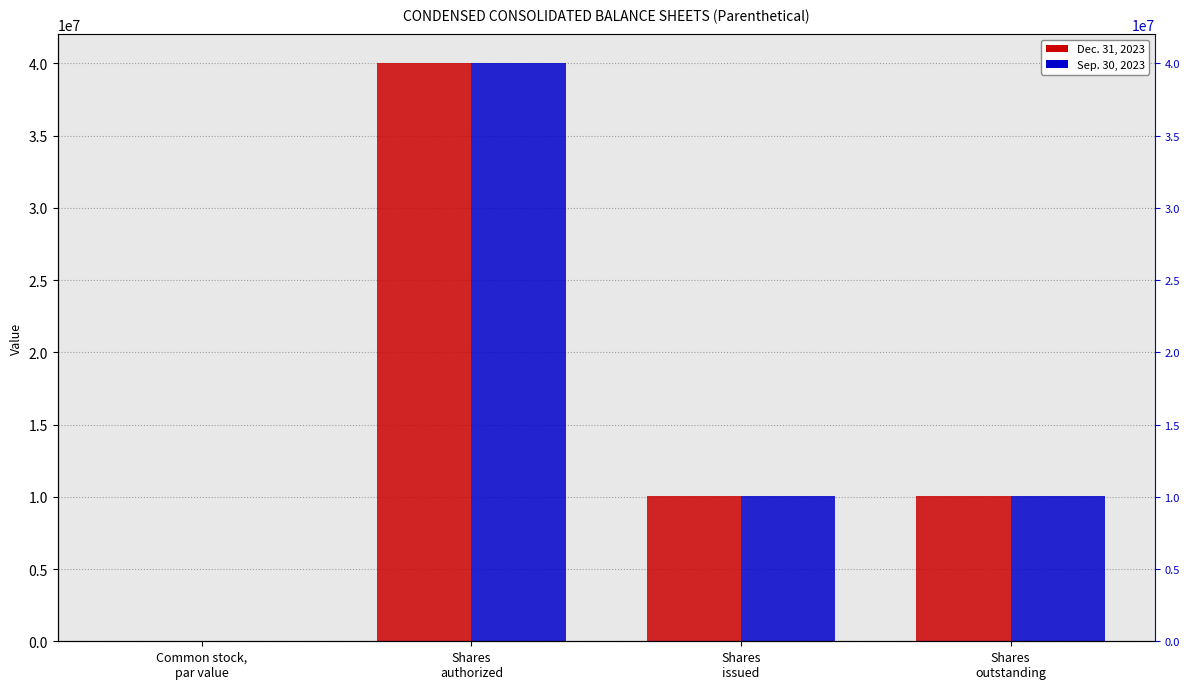

Is the value of Dec. 31, 2023 at Common stock,
par value greater than the value of Sep. 30, 2023 at Shares
outstanding?

No